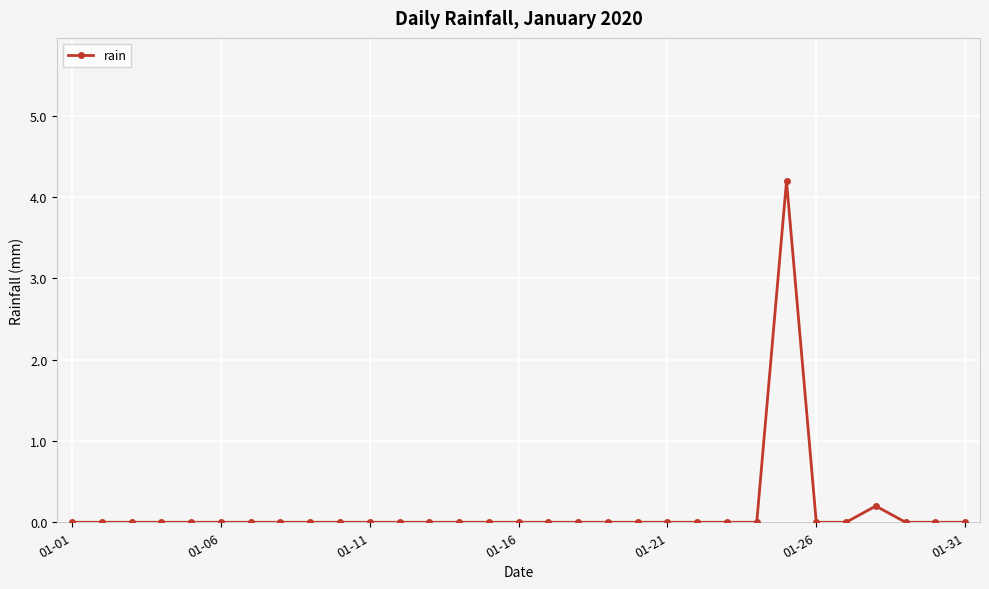

What is the greatest value displayed?

4.2